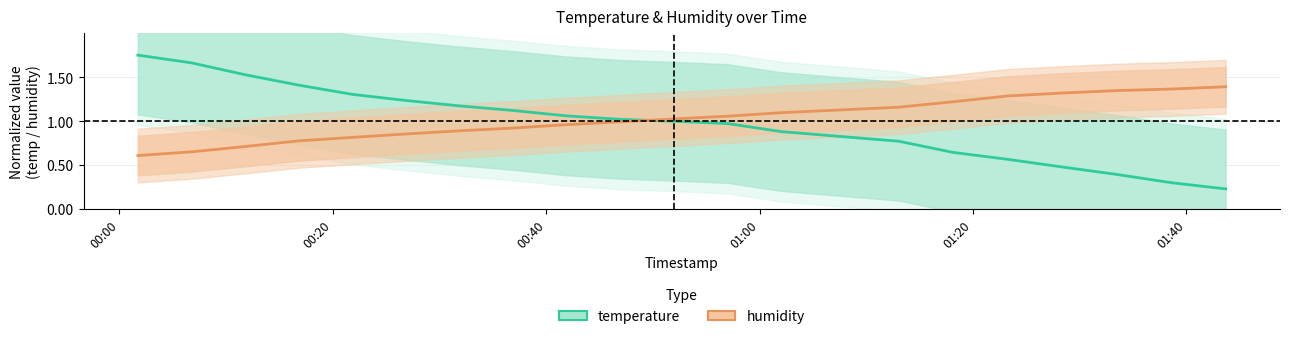

What is the value of the temperature point at the 17th from the left?

0.5